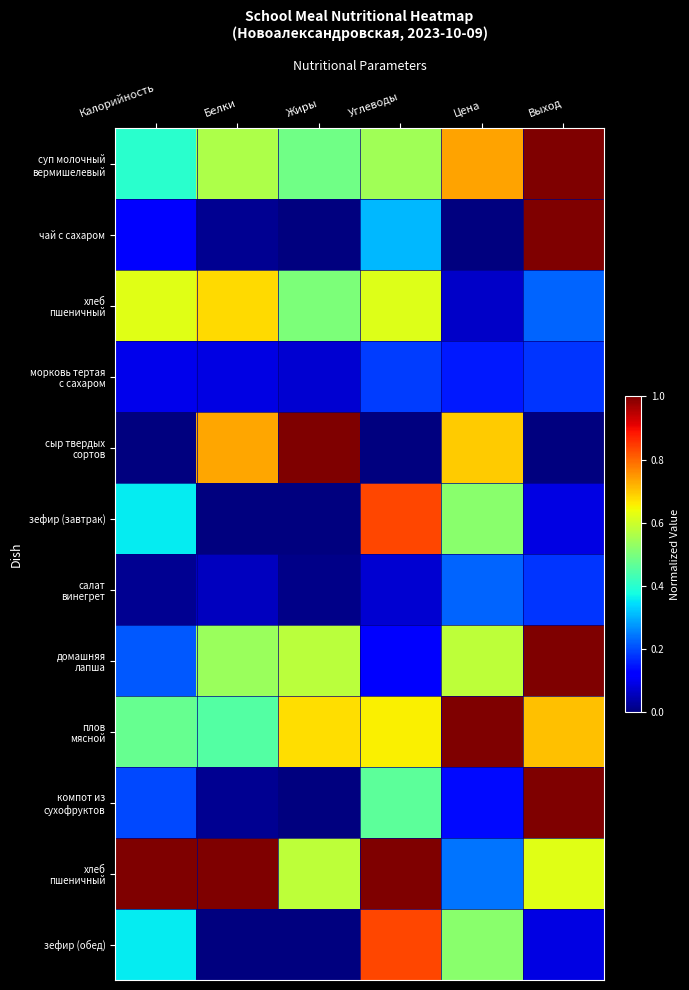

What is the spread (max minus min) of values at Выход?

1.0